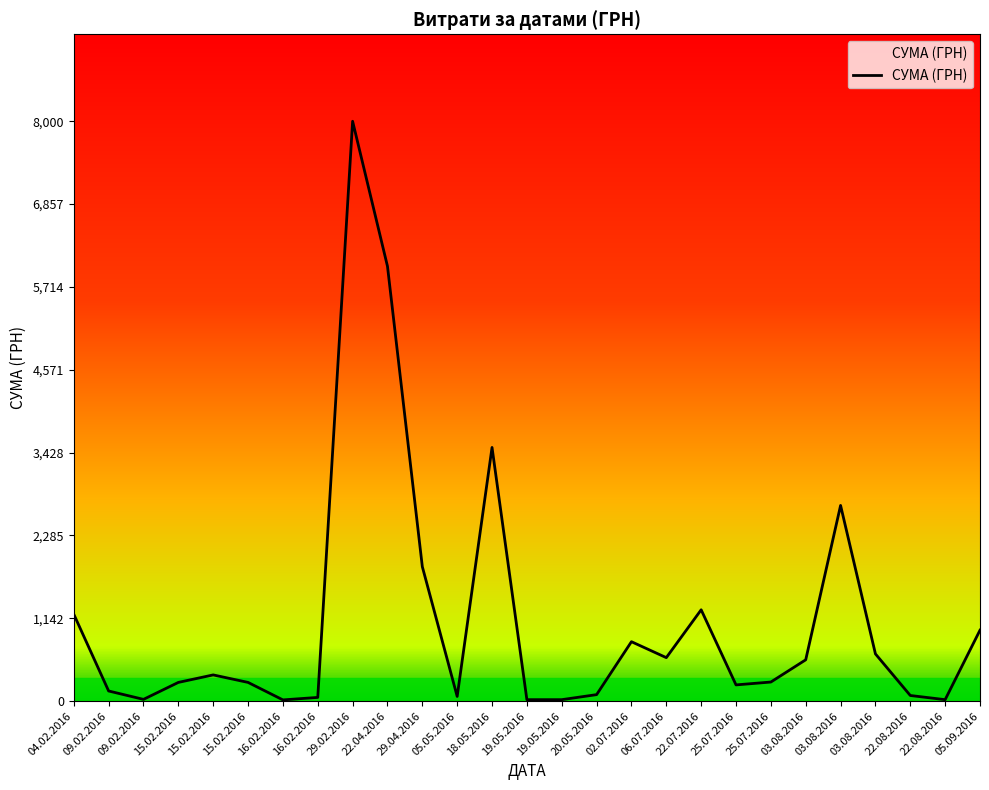

Where is the first local minimum?

09.02.2016